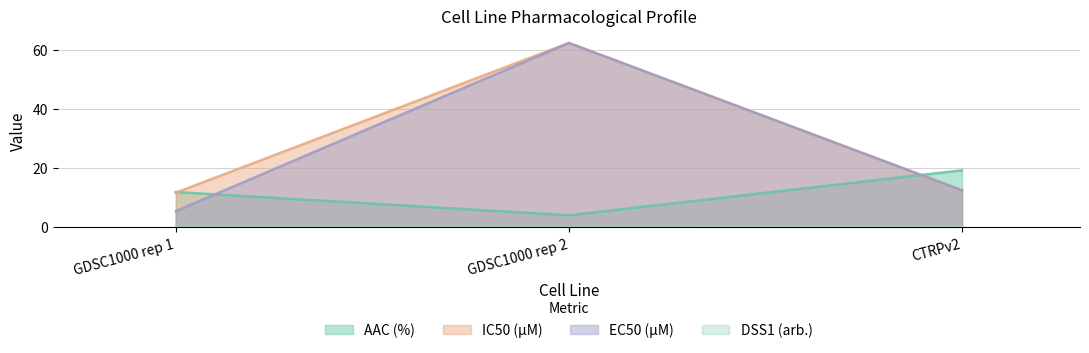

How many values in the IC50 (µM) series are below 12?

1